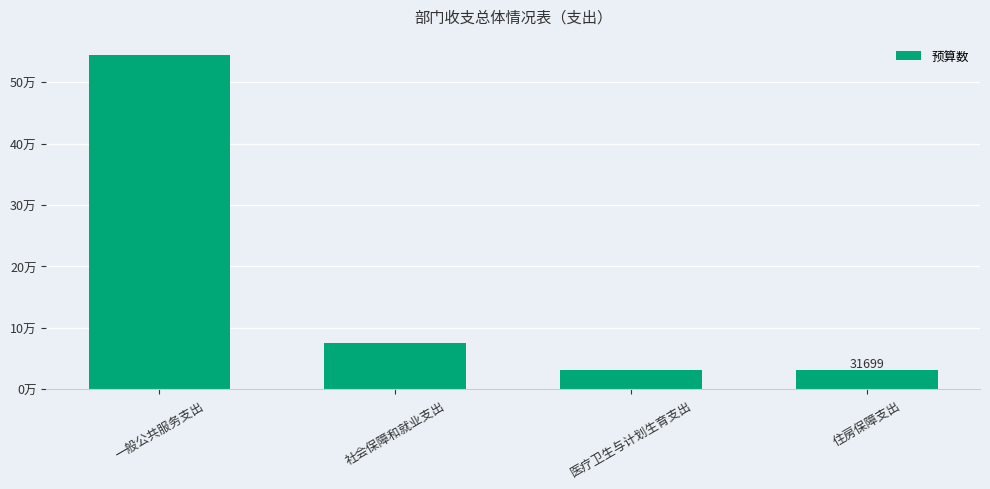

How many series are shown in this chart?

1